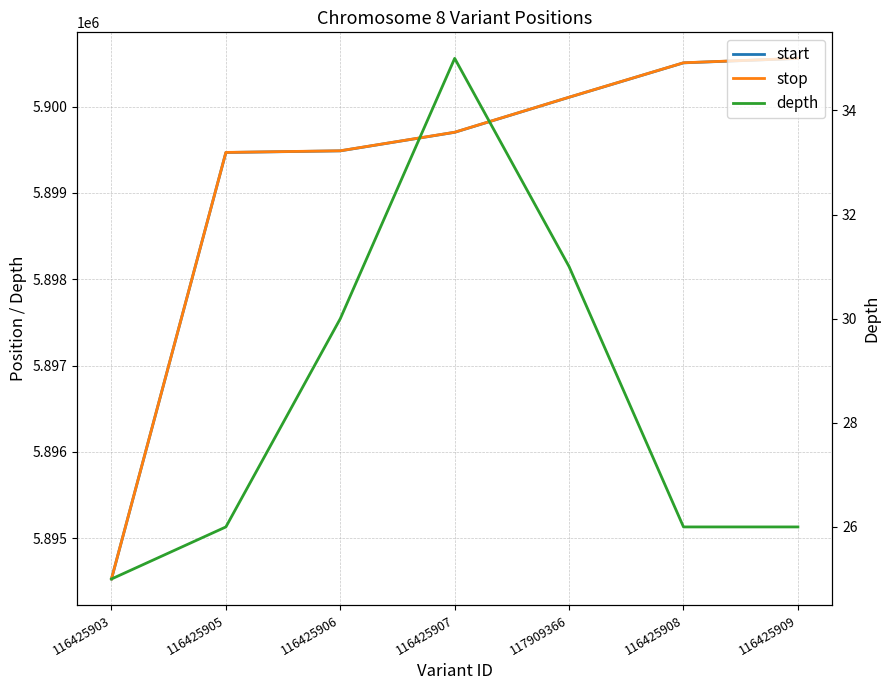

How many data points in start are above 5899703?

3